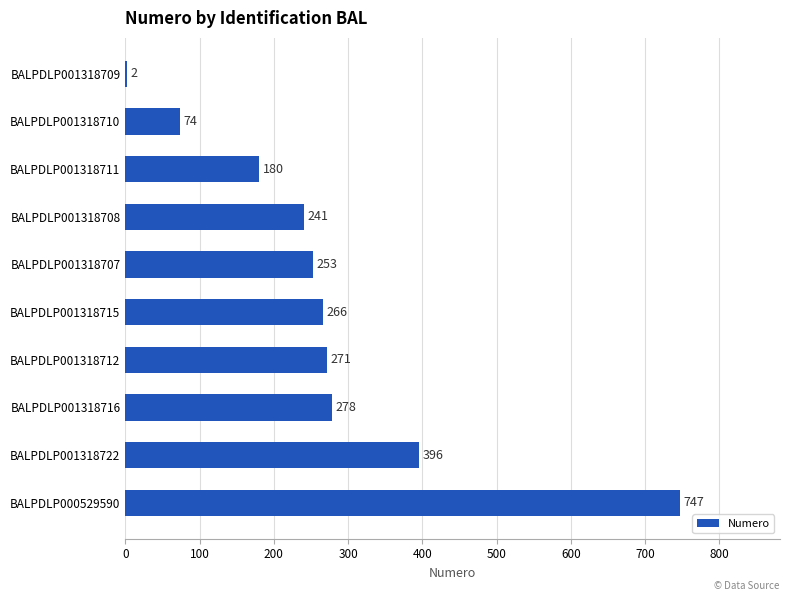

Approximately how many times larger is the value at BALPDLP001318722 compared to BALPDLP001318707?

1.6